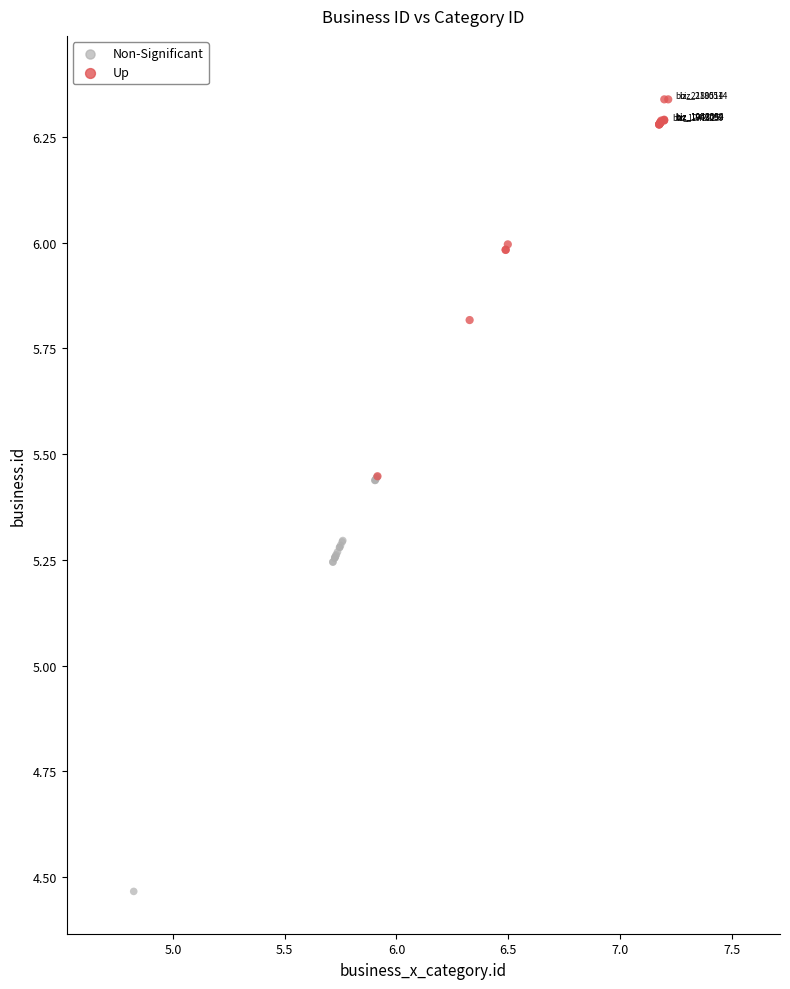

Which series contains the lowest Y value?

Non-Significant